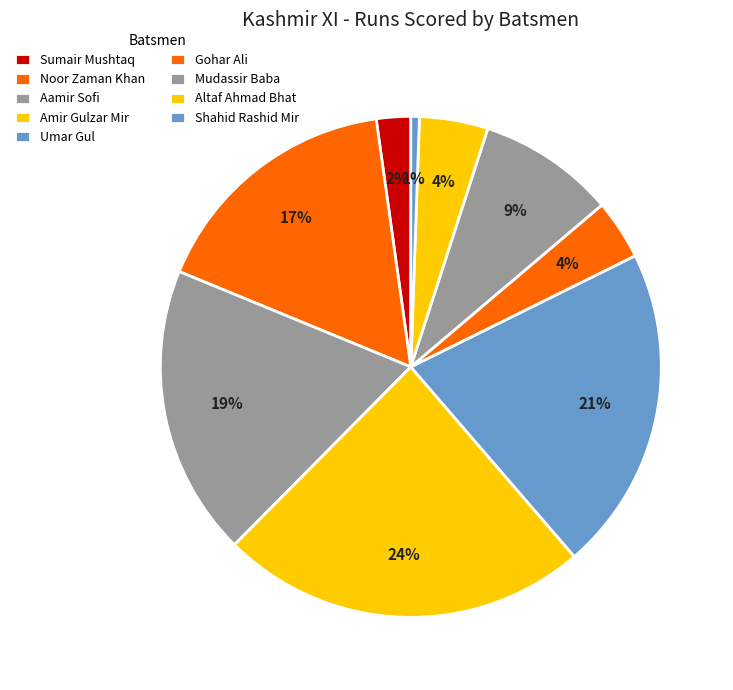

Is there a majority slice in this chart?

No